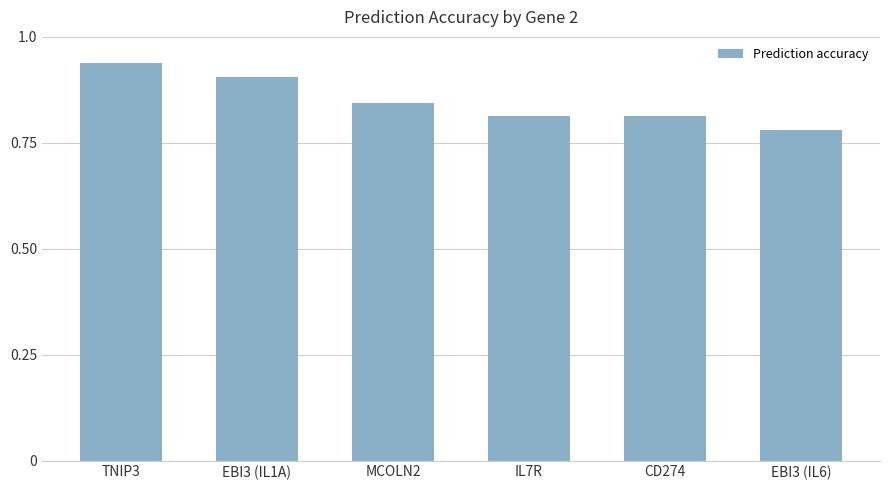

Which has a higher value, TNIP3 or MCOLN2?

TNIP3